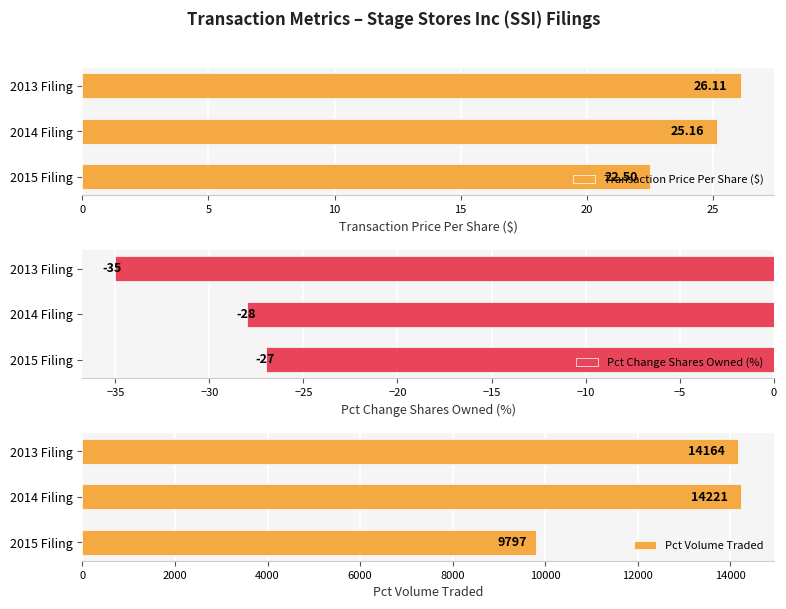

True or false: Pct Volume Traded has a value of 14164 at 2013 Filing.

True